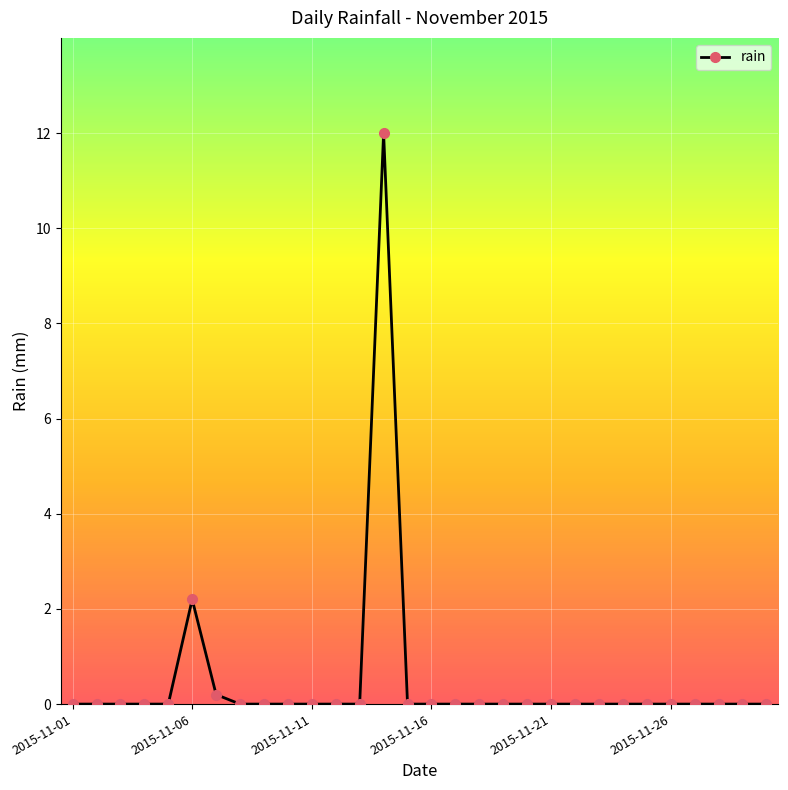

True or false: the data has more than 0 interior local peaks.

True